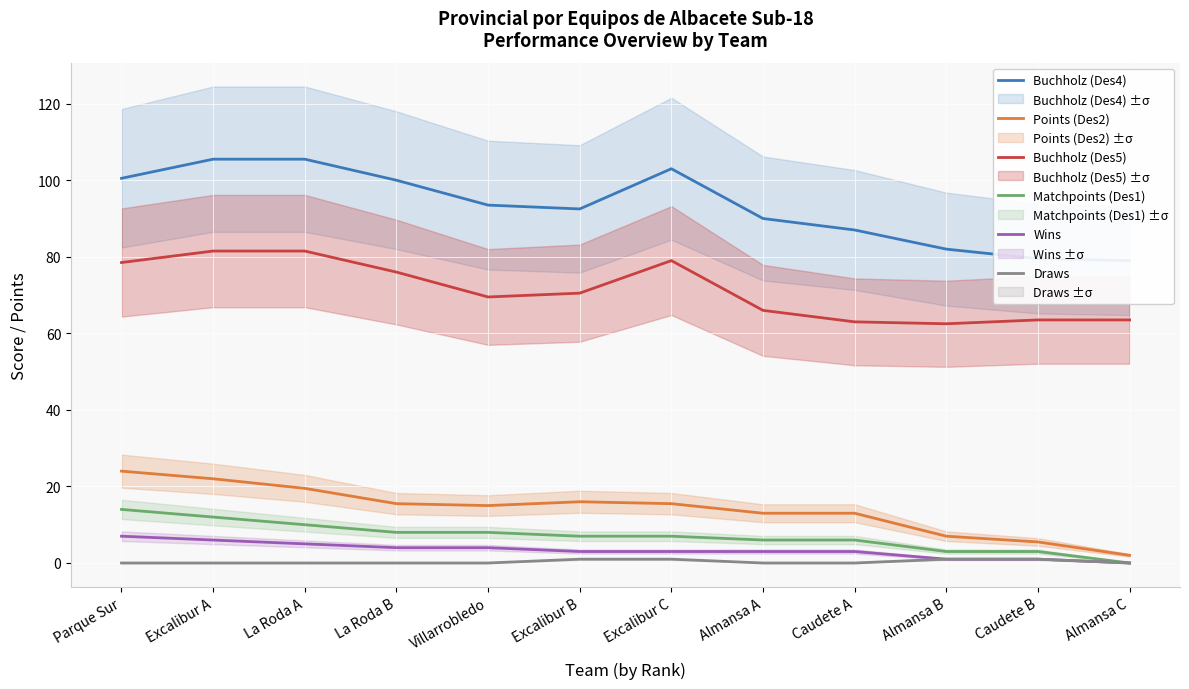

Is this an area chart (filled region under the line)?

No